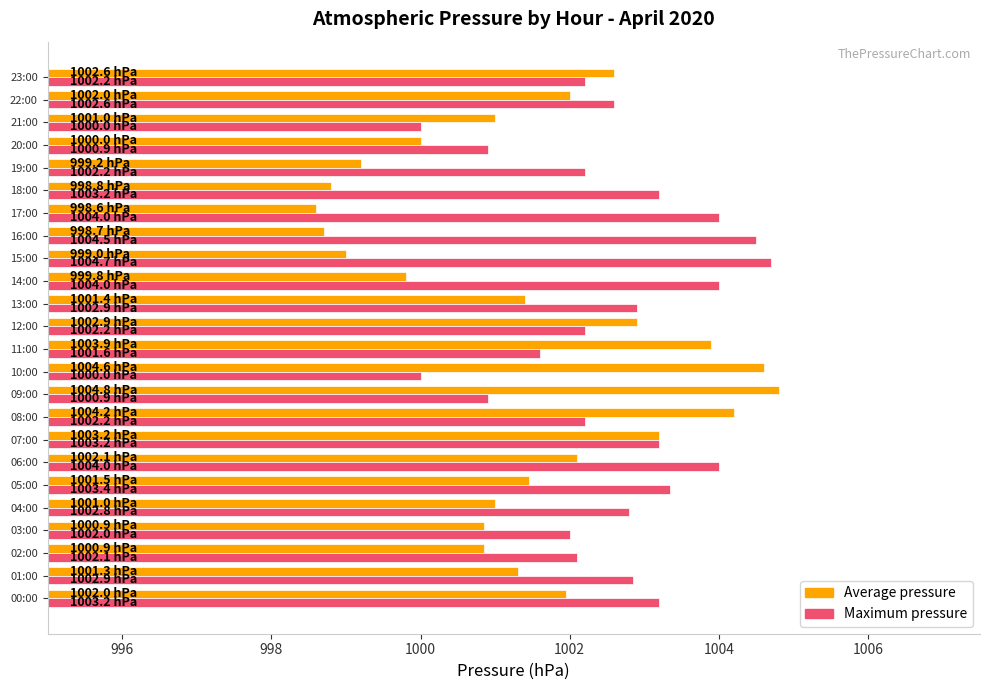

What is the difference between the second highest and minimum values in the Average pressure series?

6.0